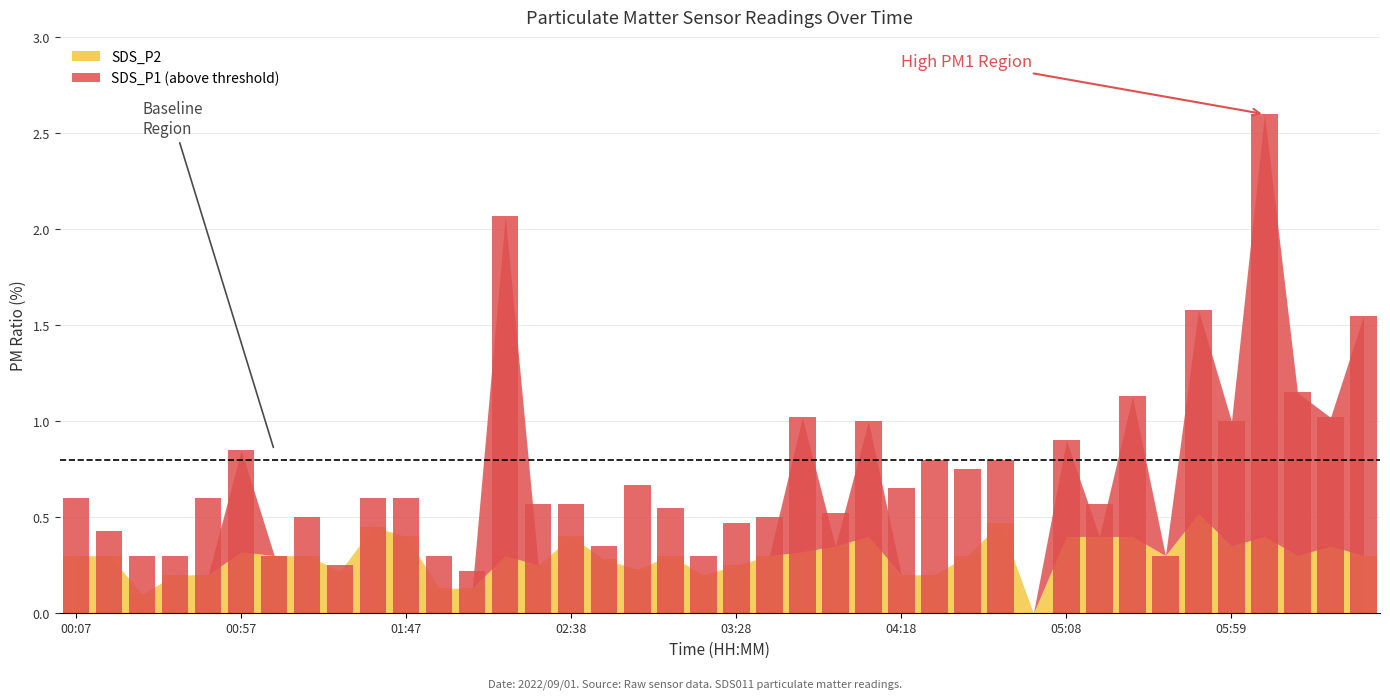

Which label corresponds to the smallest value in the chart?

04:58